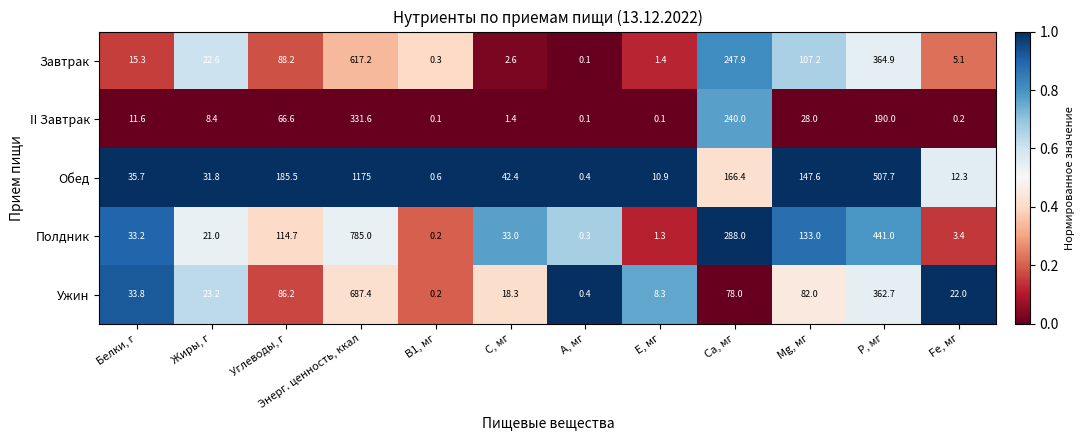

True or false: Ужин has a value of 20.2 at Белки, г.

False